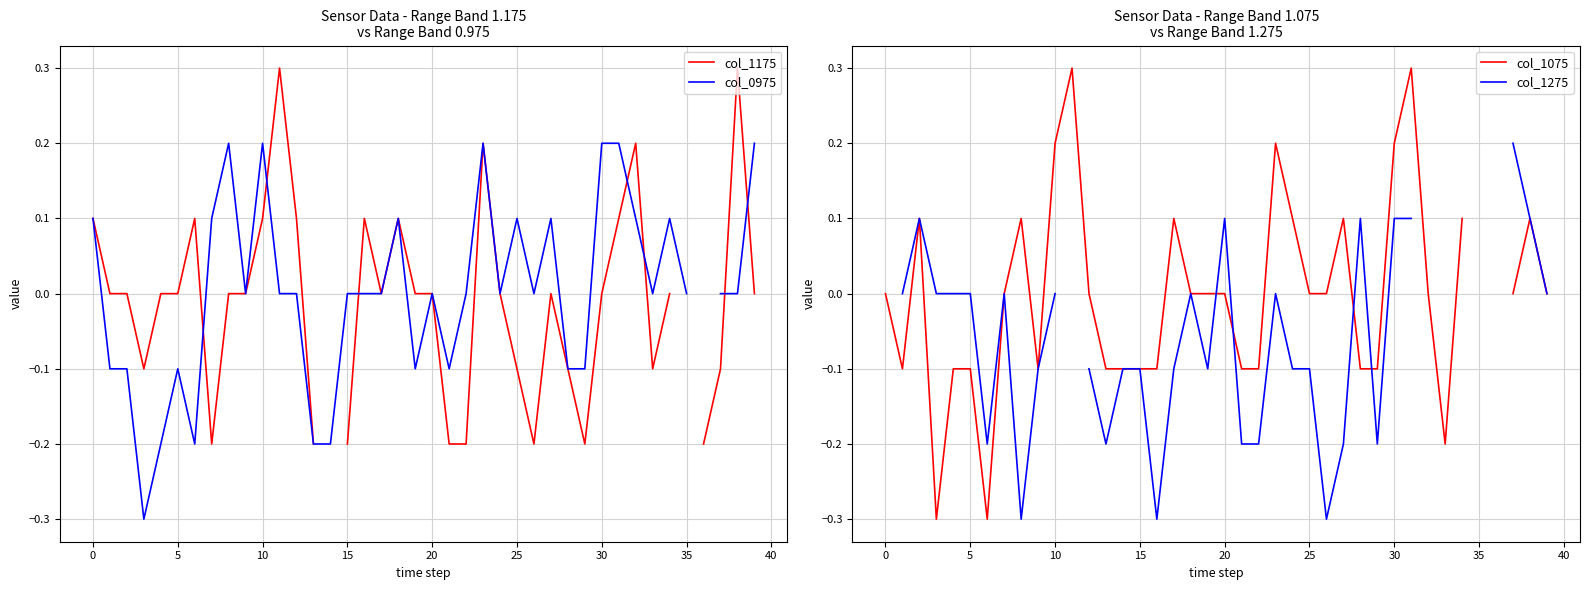

Does the chart have visible grid lines?

Yes